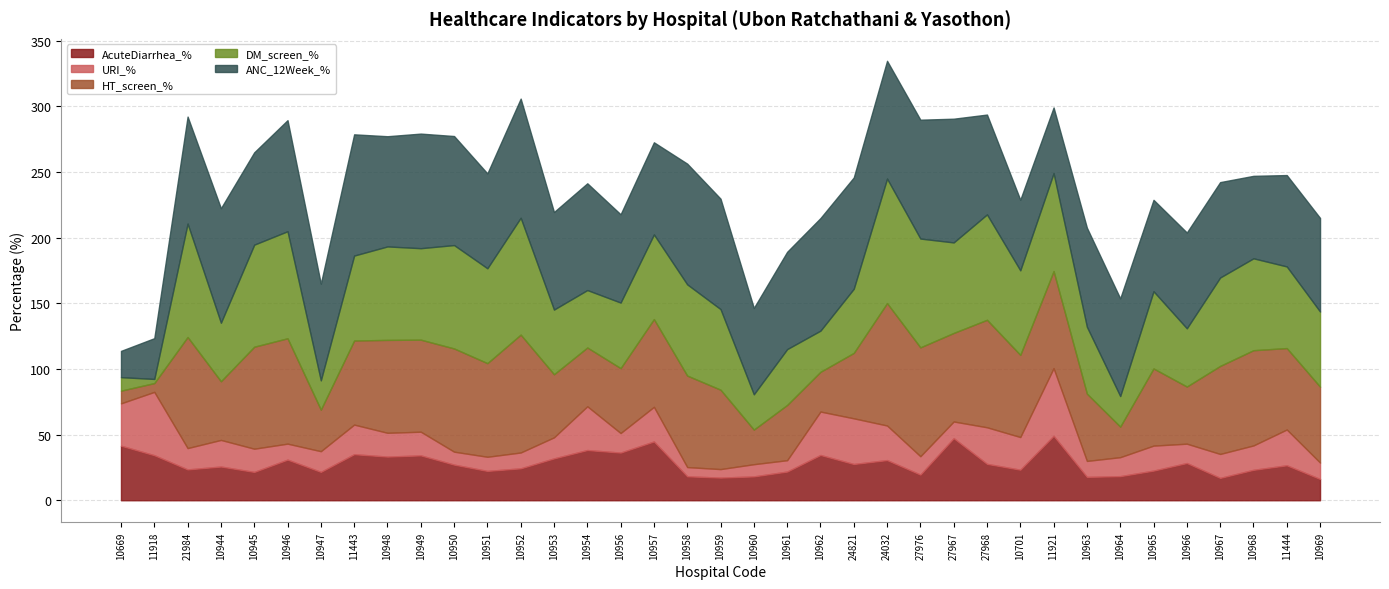

Which category has the lowest value in the DM_screen_% series?

11918